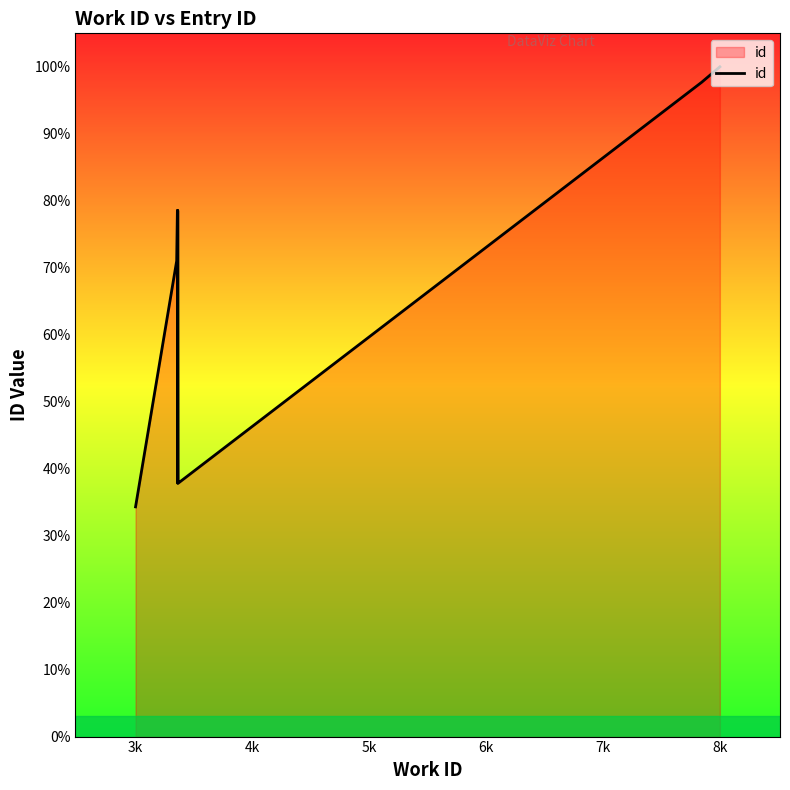

How many categories are shown in the chart?

10